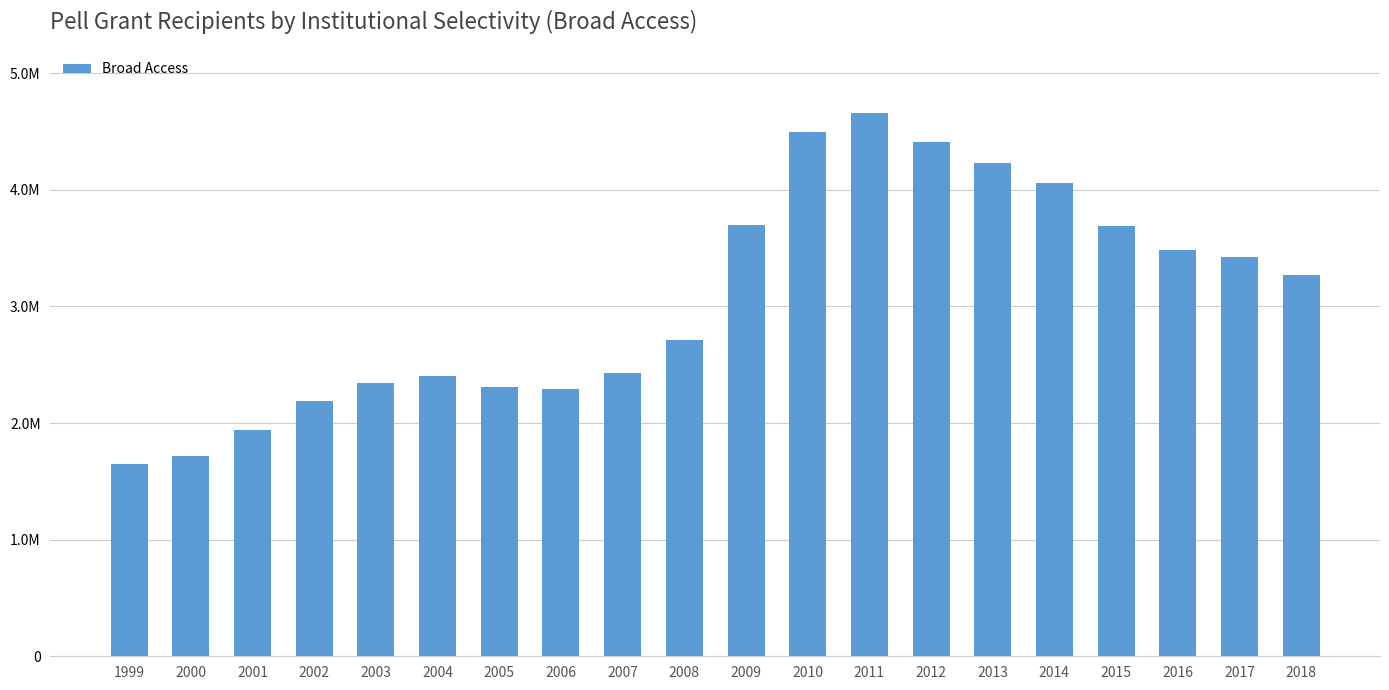

What is the sum of the values at 2012 and 2000?

6128308